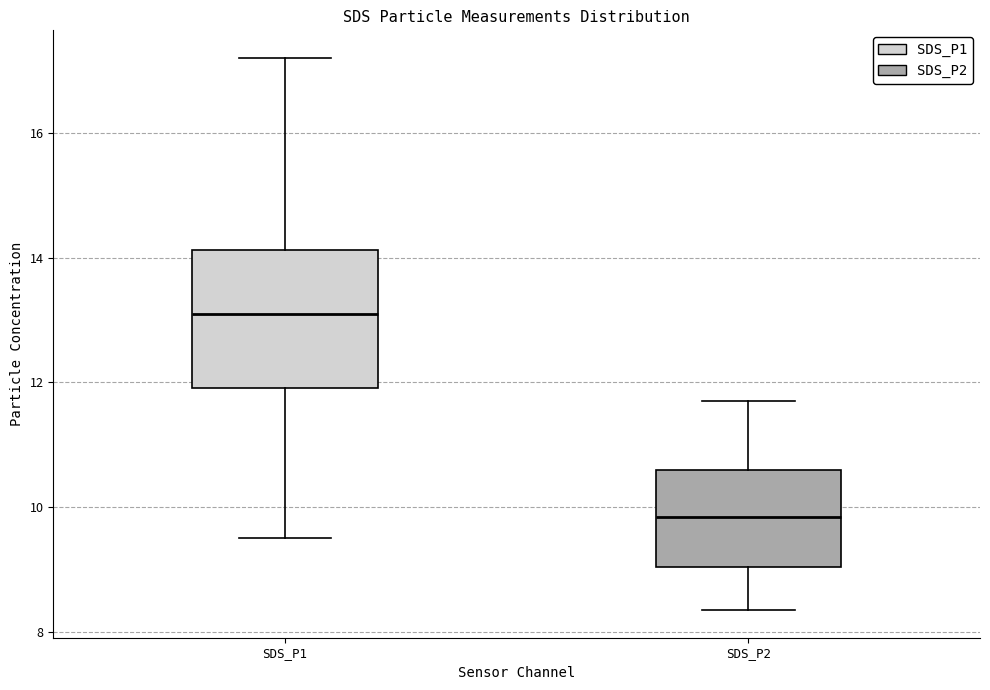

Which box's median line is the highest?

SDS_P1